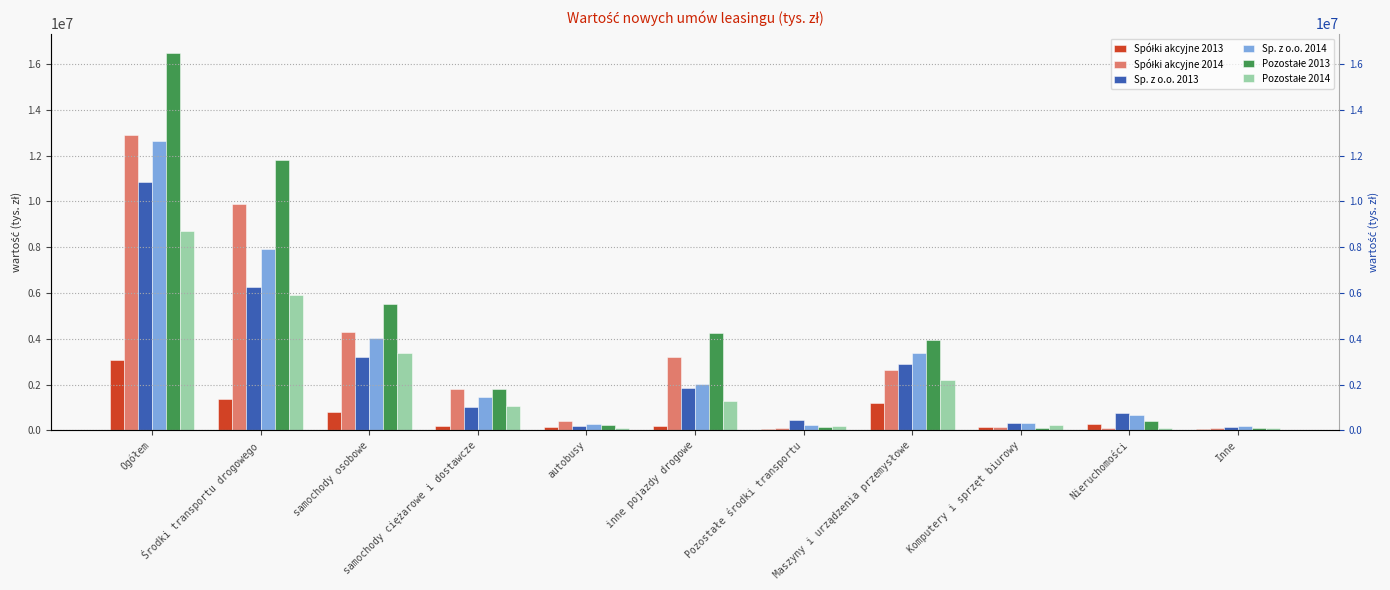

Rank the categories by Pozostałe 2013 value from lowest to highest.

Komputery i sprzęt biurowy, Inne, Pozostałe środki transportu, autobusy, Nieruchomości, samochody ciężarowe i dostawcze, Maszyny i urządzenia przemysłowe, inne pojazdy drogowe, samochody osobowe, Środki transportu drogowego, Ogółem